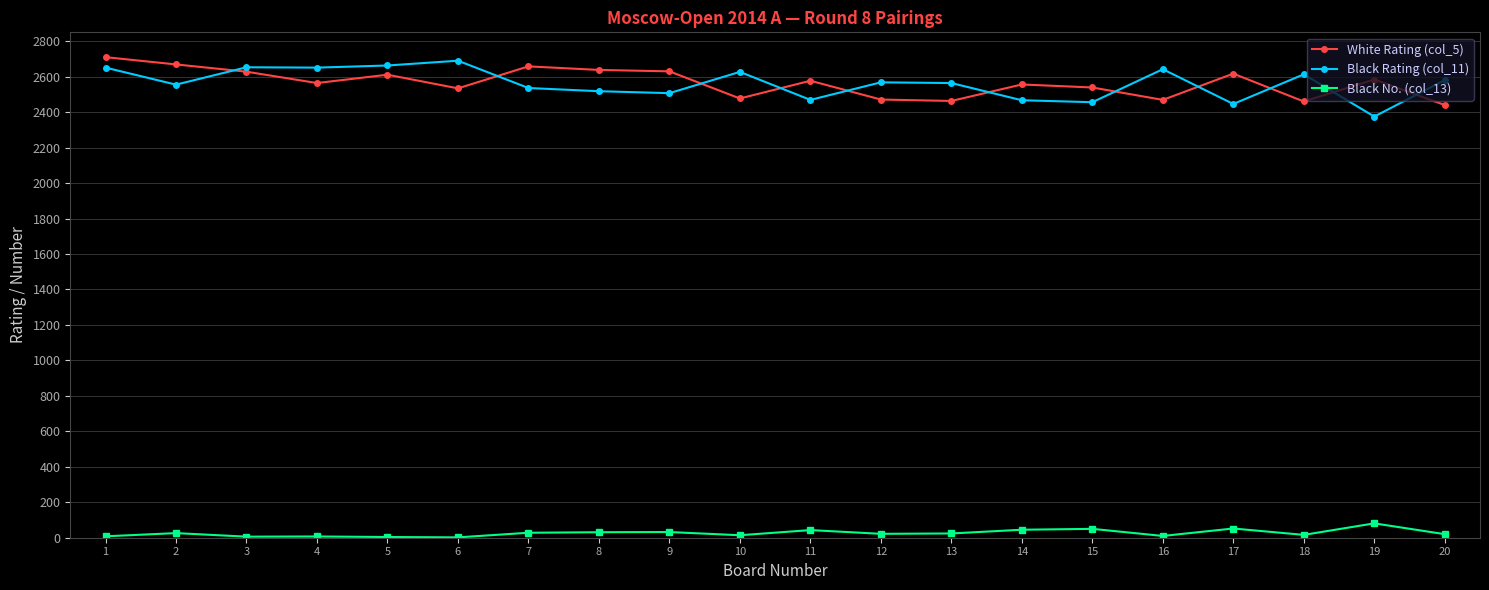

The value of White Rating (col_5) at 15 is 1626. True or false?

False